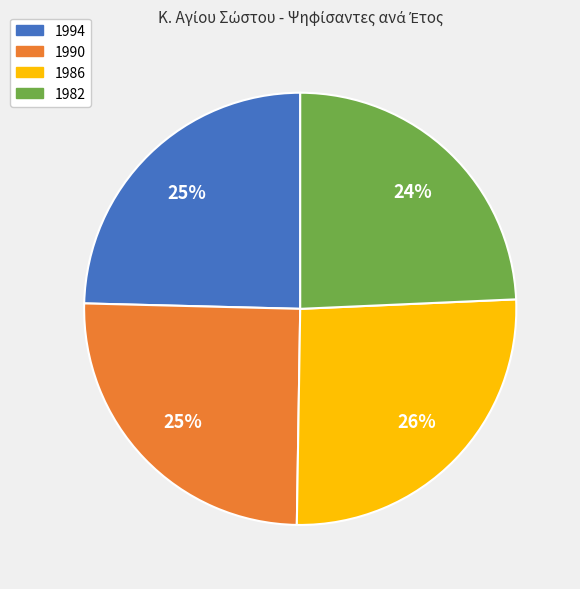

The 1990 slice represents 25% of the pie. True or false?

True